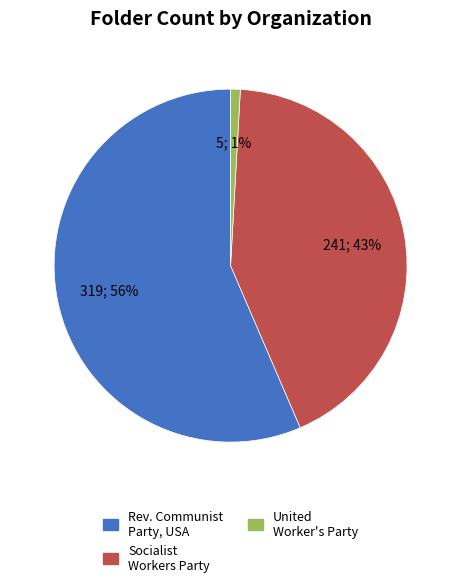

Is there any slice that represents more than half of the pie?

Yes